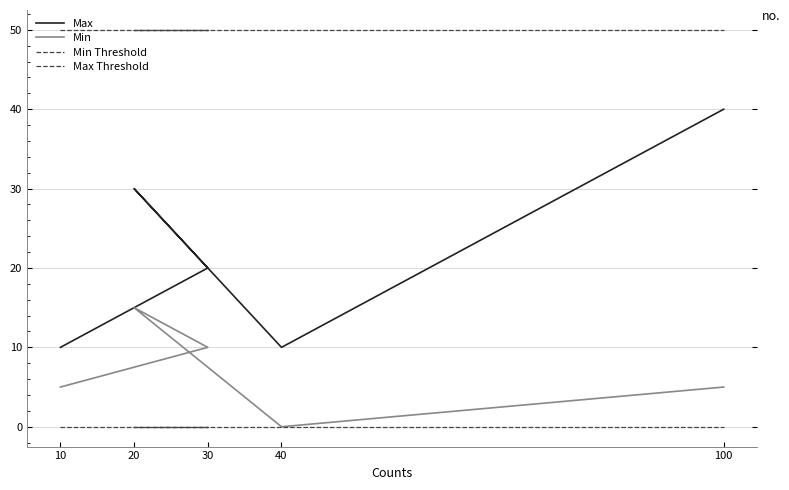

Does the chart have visible grid lines?

Yes